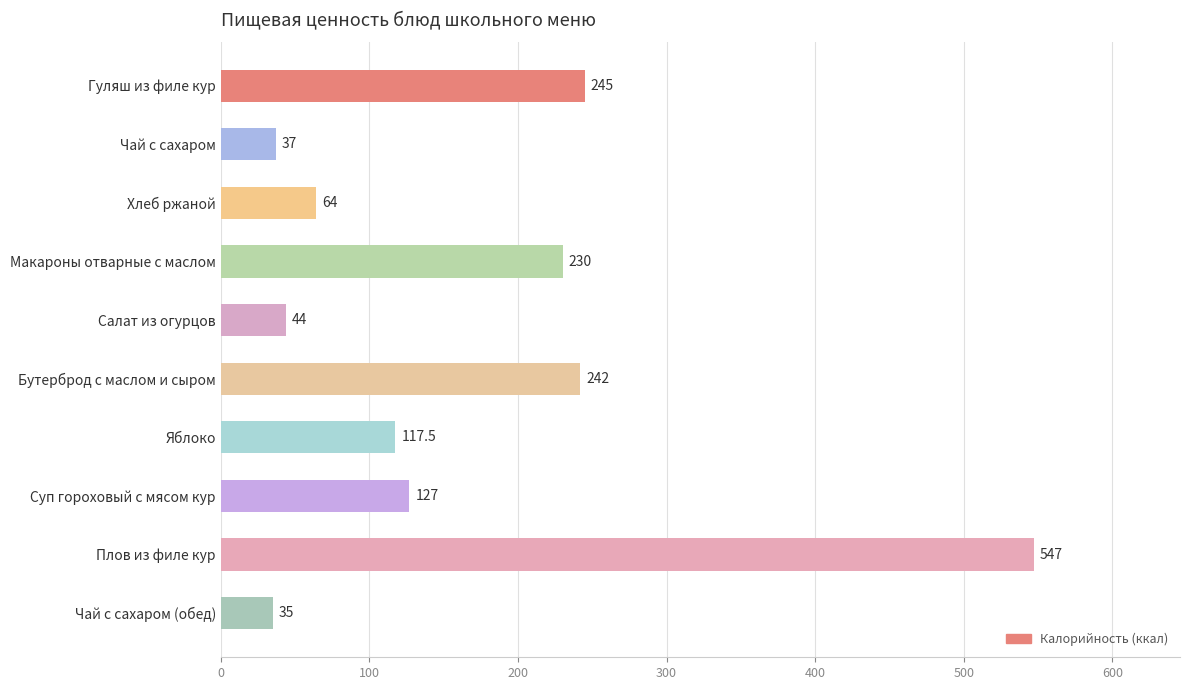

What is the ratio of the value at Яблоко to the value at Чай с сахаром?

3.2